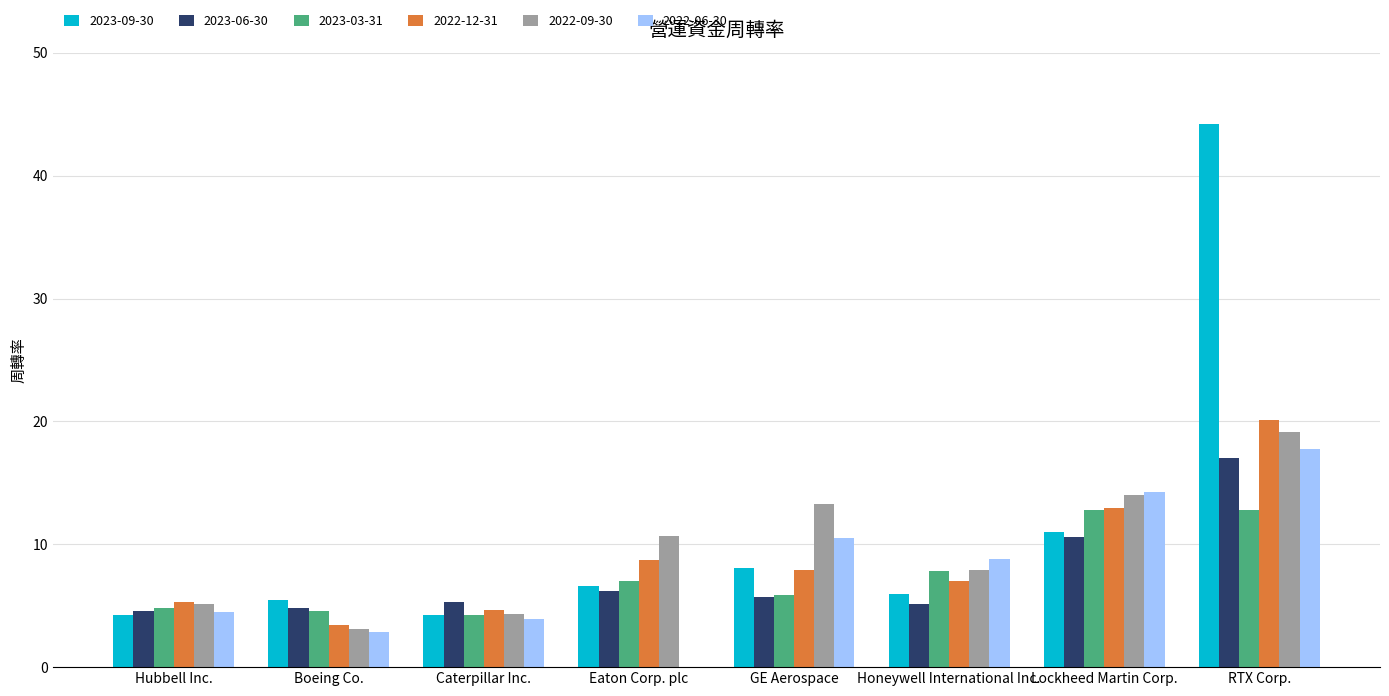

What is the sum of the 2022-09-30 values at Boeing Co. and Caterpillar Inc.?

7.5